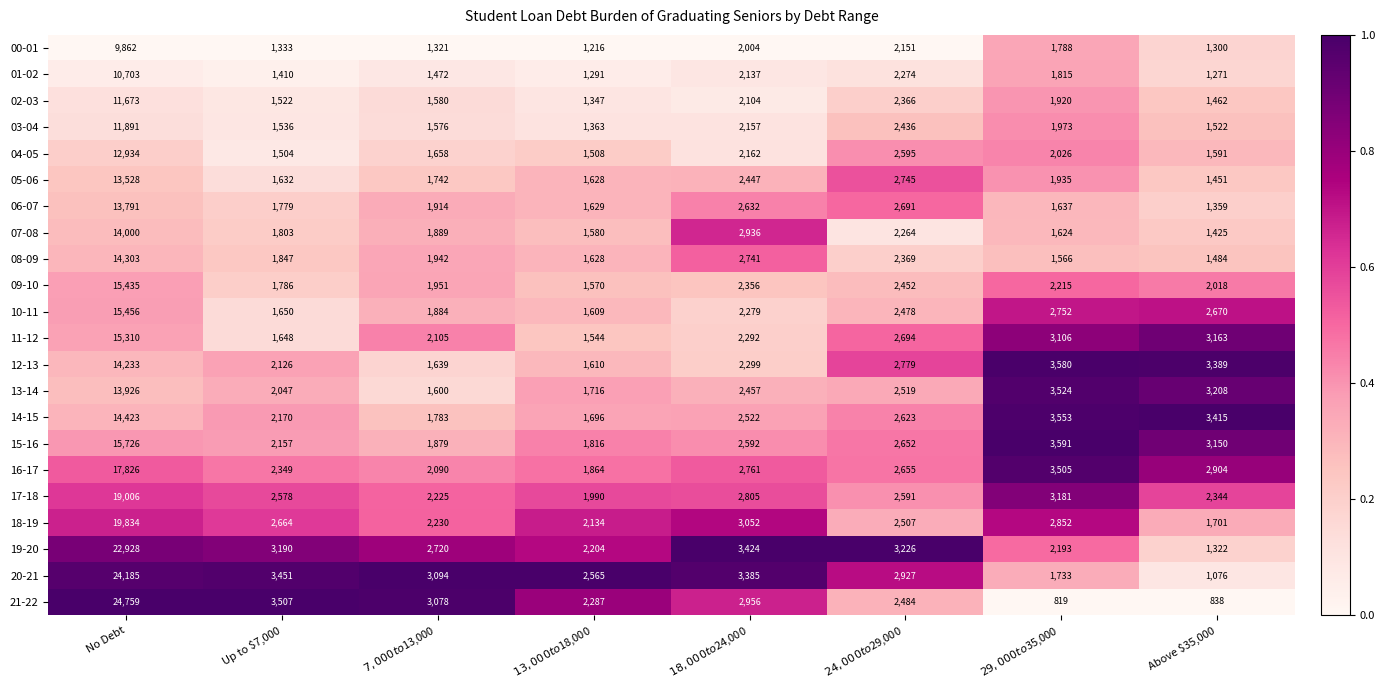

Which series has the widest spread of values?

21-22